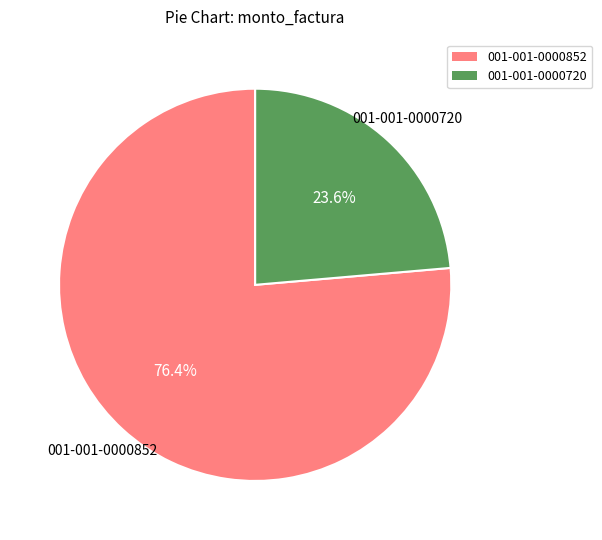

To the nearest percent, what is the combined percentage of 001-001-0000720 and 001-001-0000852?

100%